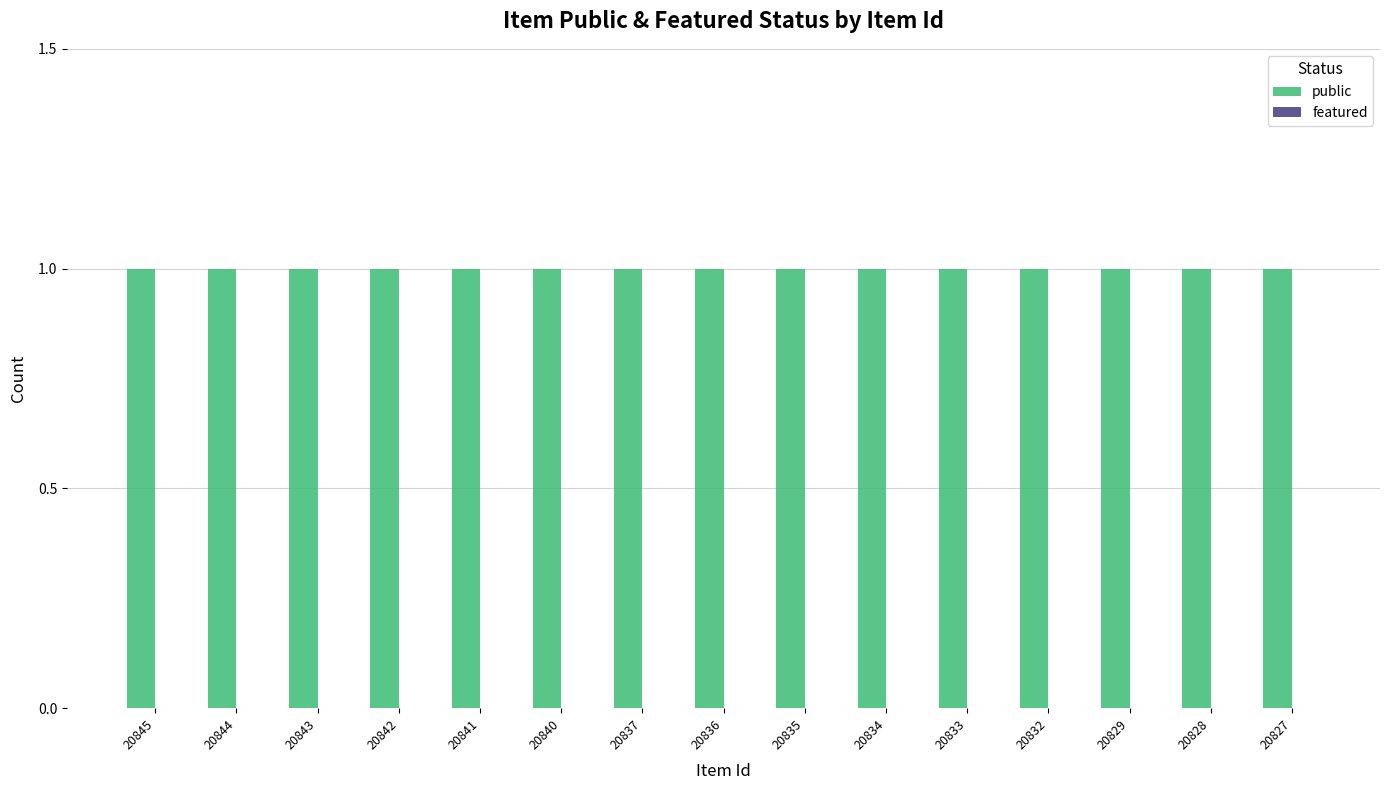

What are all the series names shown in the legend?

public, featured